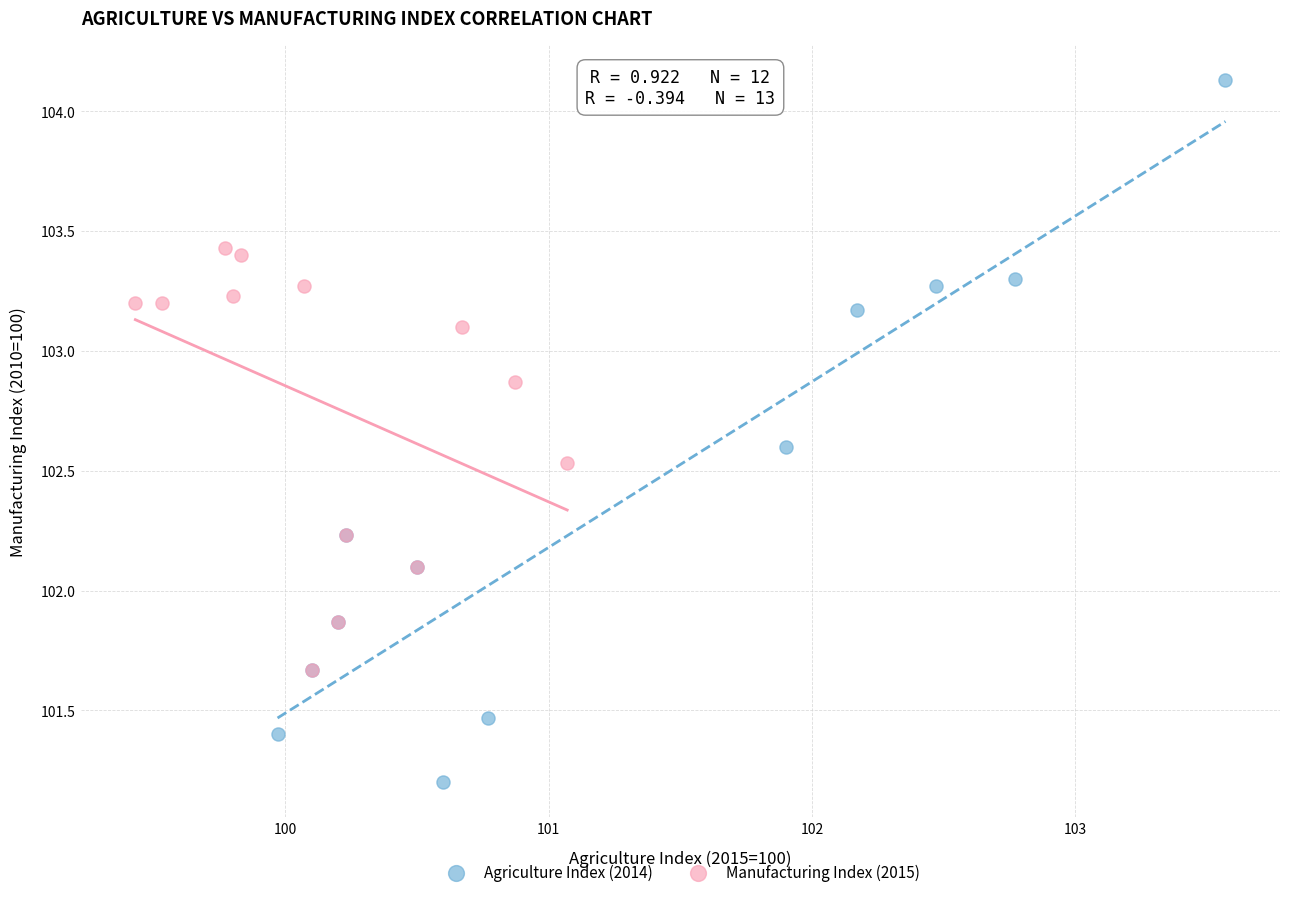

Which series contains the lowest Y value?

Agriculture Index (2014)